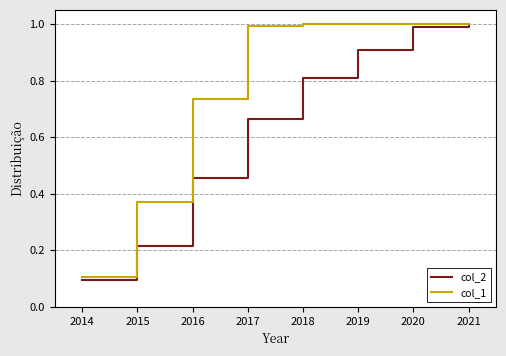

The col_1 series shows 0.2 at 2019. True or false?

False